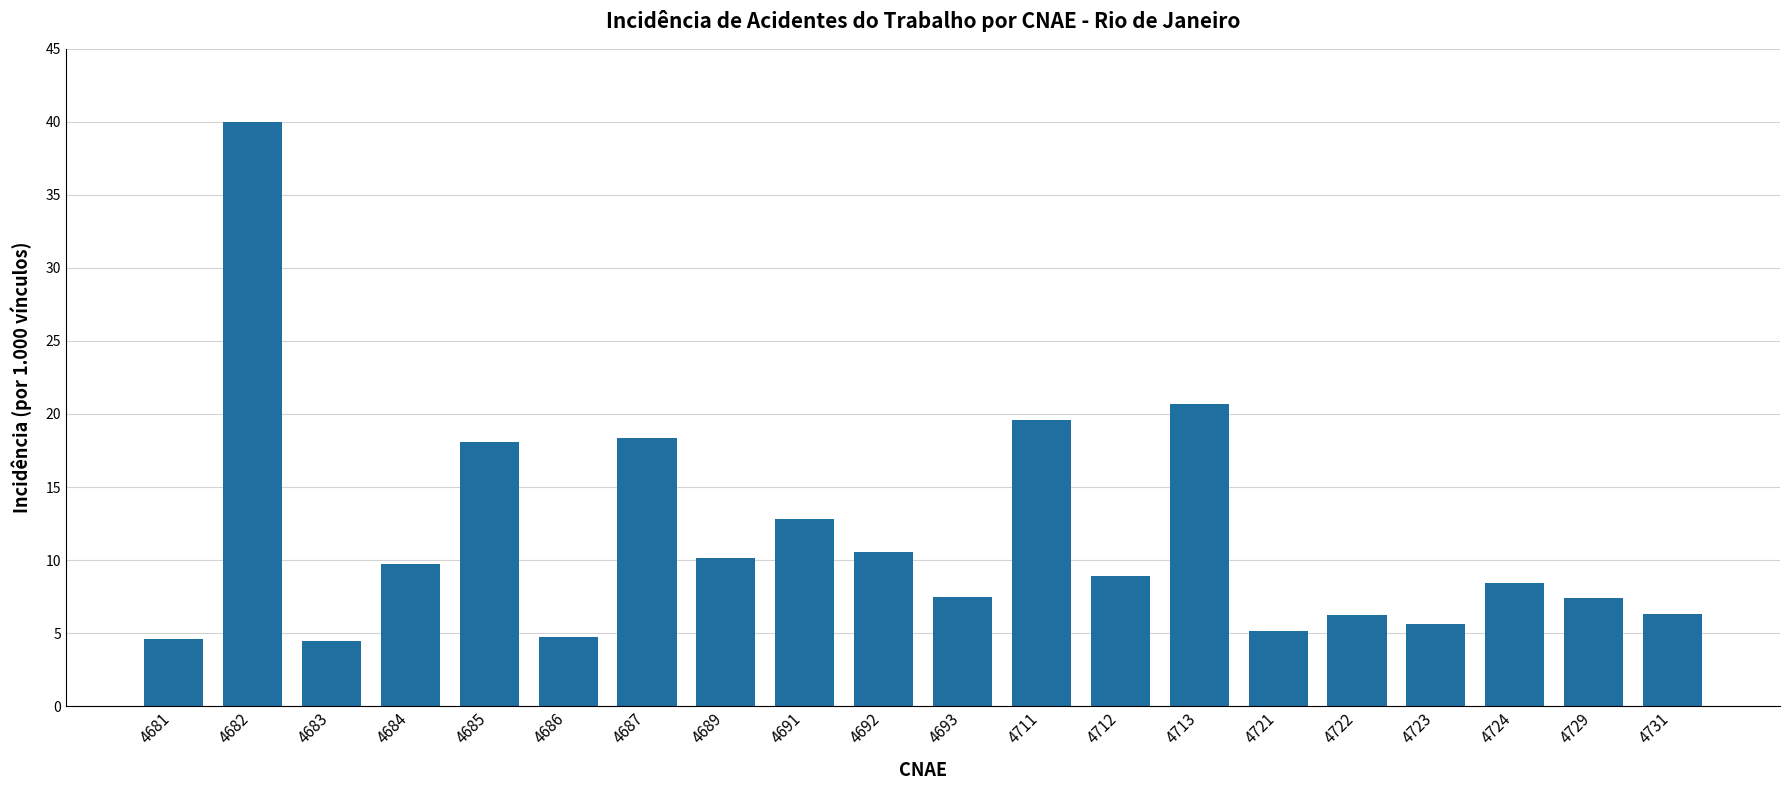

What is the value of the 15th bar from the left?

5.2